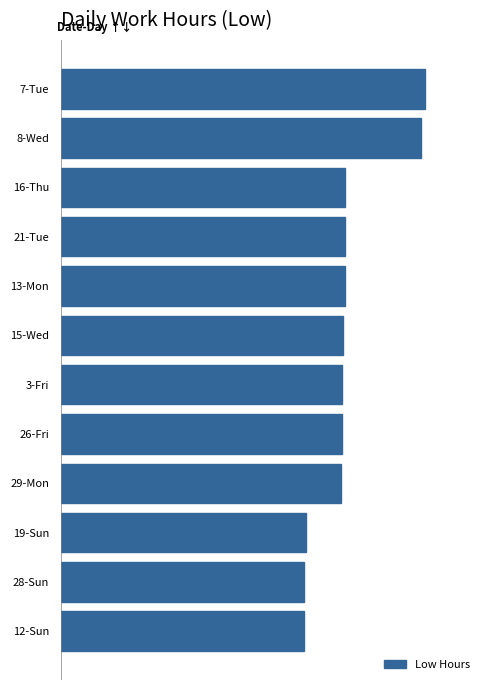

Are the bars horizontal?

Yes